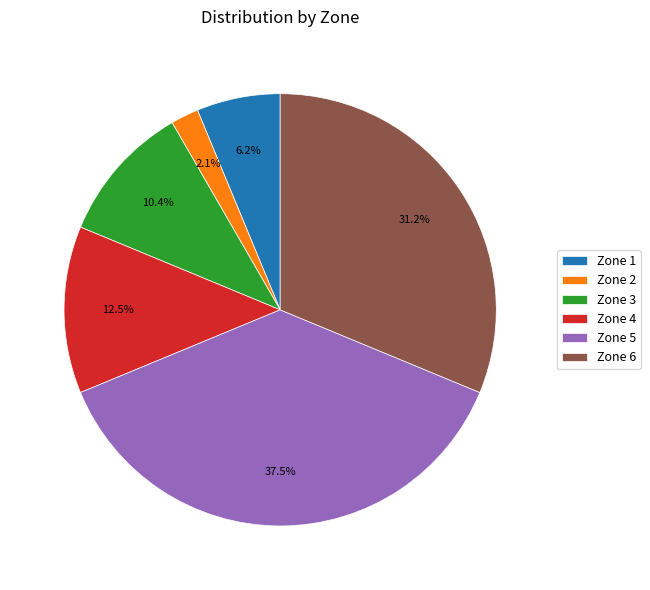

Is there any slice that represents more than half of the pie?

No